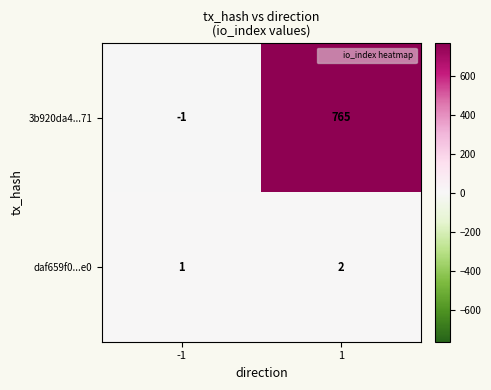

At how many categories does at least one series exceed 382?

1